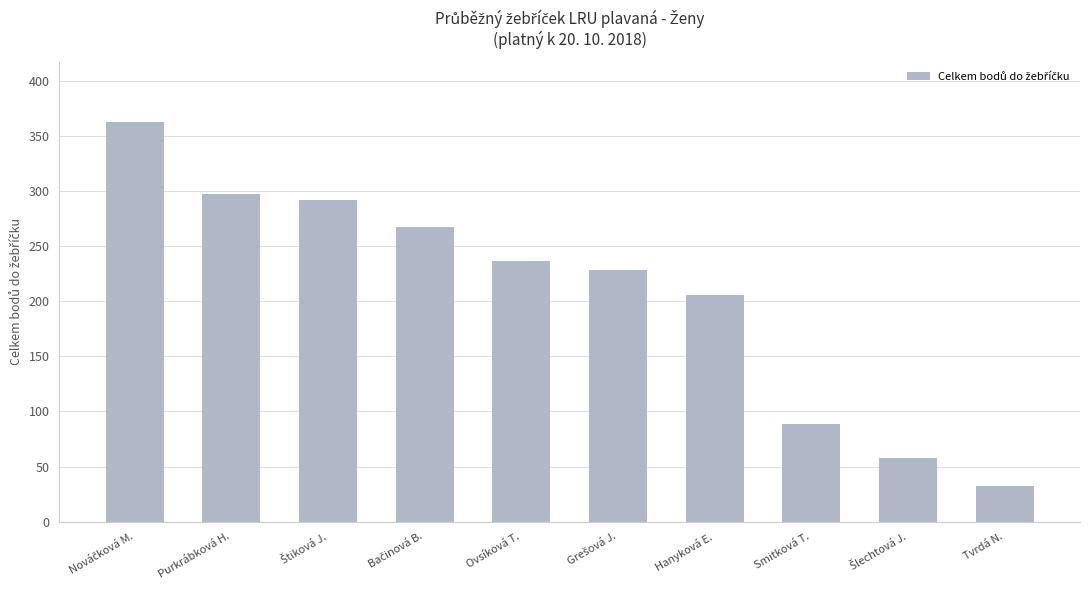

What is the maximum value shown in the chart?

363